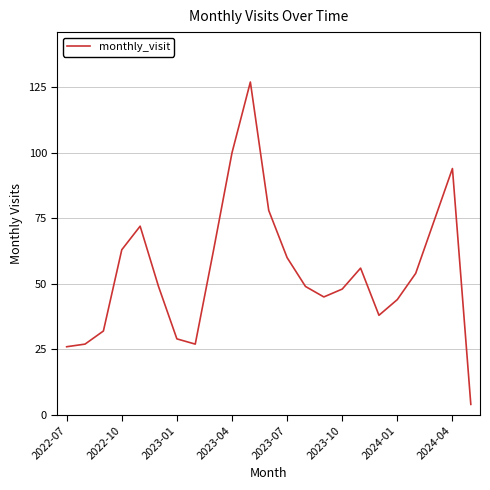

What is the minimum value shown in the chart?

4